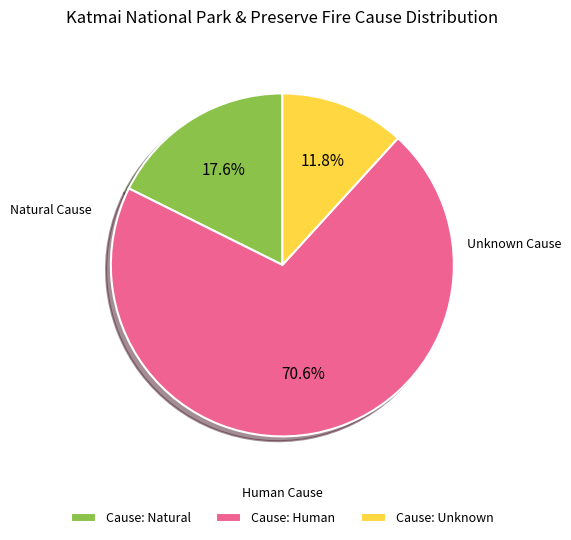

What is the majority slice?

Cause: Human